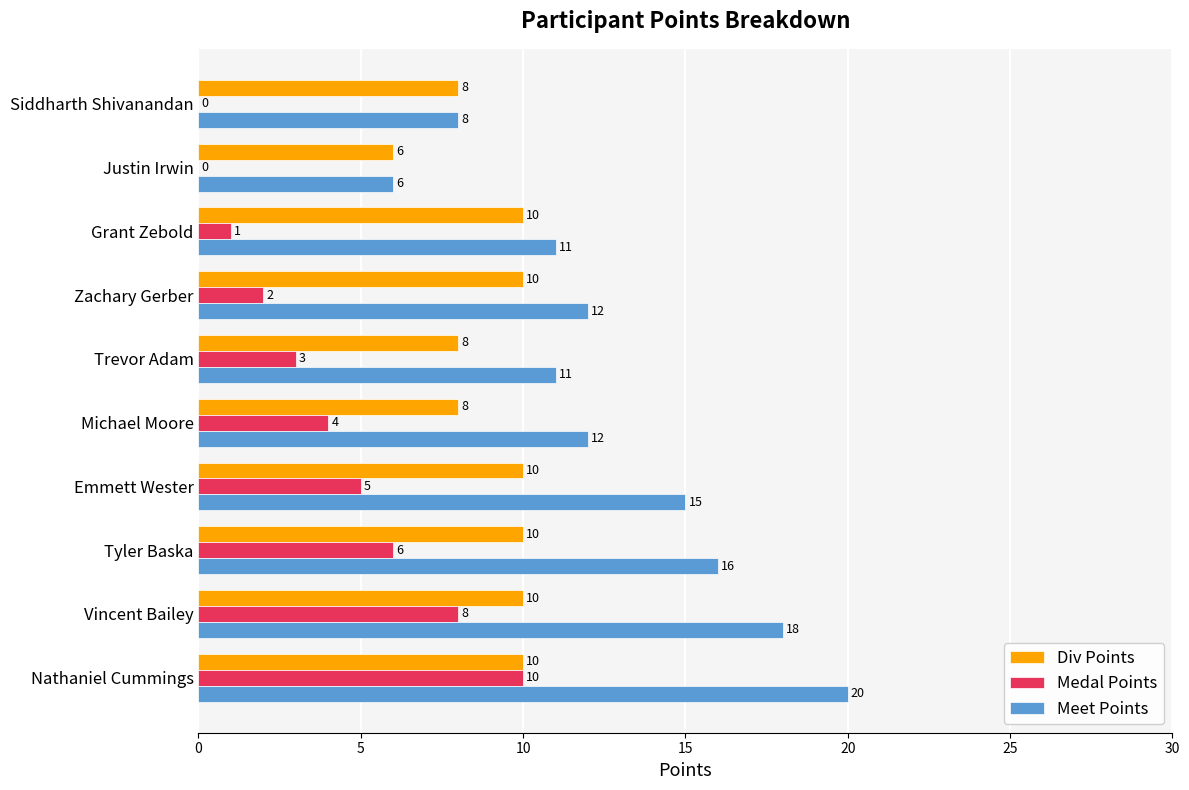

Where is Medal Points nearest to the value 5?

Emmett Wester